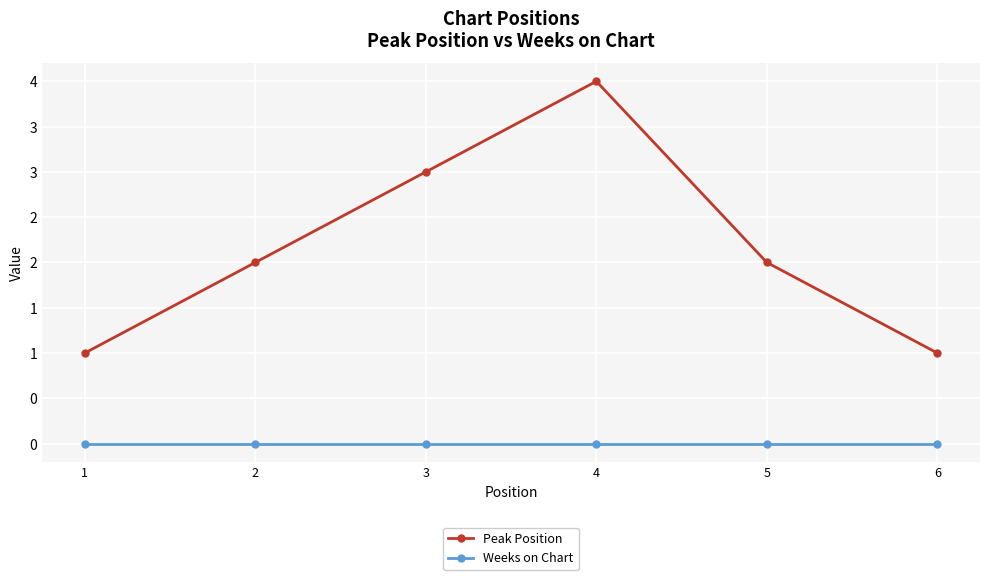

Rank the series at 5 from highest to lowest value.

Peak Position, Weeks on Chart